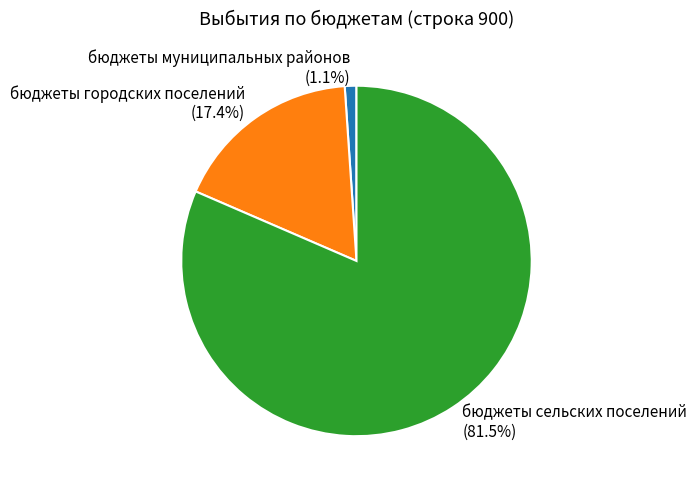

Does бюджеты муниципальных районов represent more than half of the total?

No